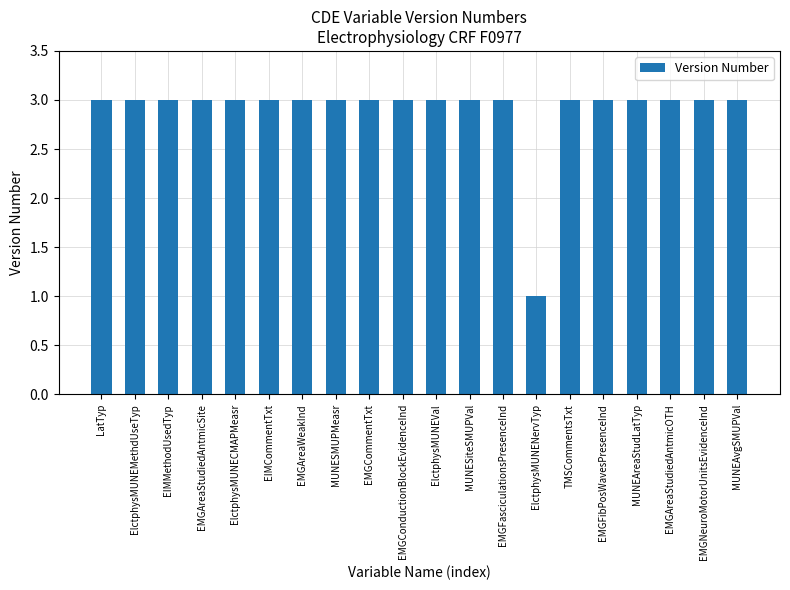

Is it true that the value at EMGCommentTxt is 3?

True